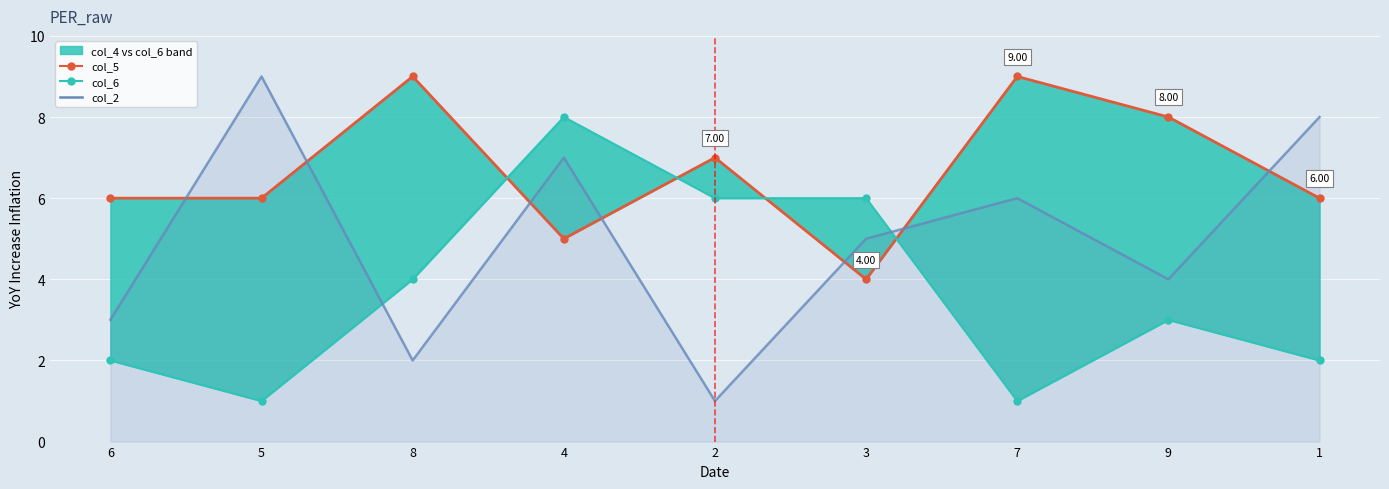

Rank the categories by col_5 value from highest to lowest.

8, 7, 9, 2, 6, 5, 1, 4, 3